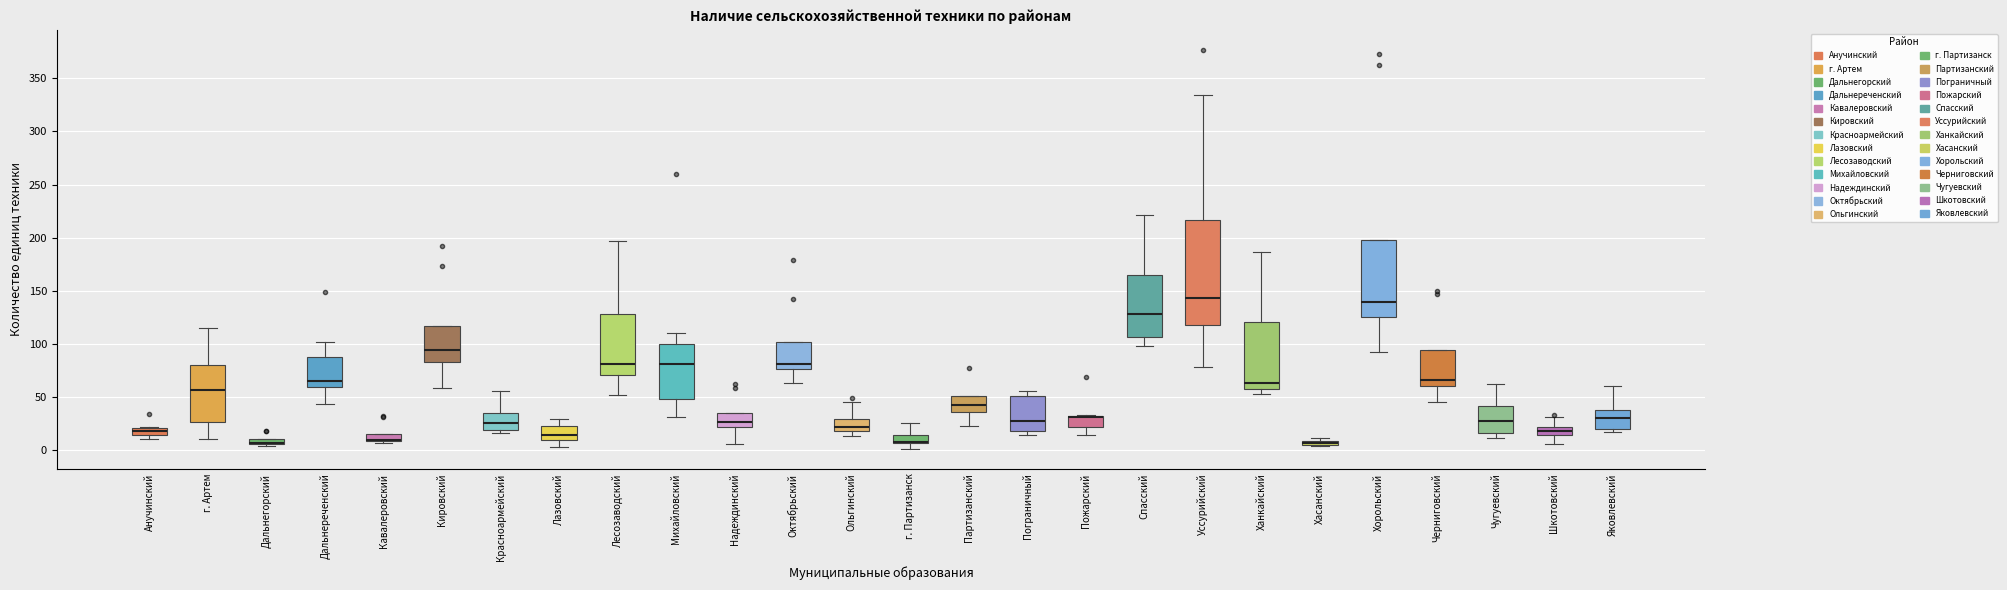

Where is the upper edge of the box for Лесозаводский on the y-axis? The values are not printed on the chart, so give them approximately, as read against the axis.

130